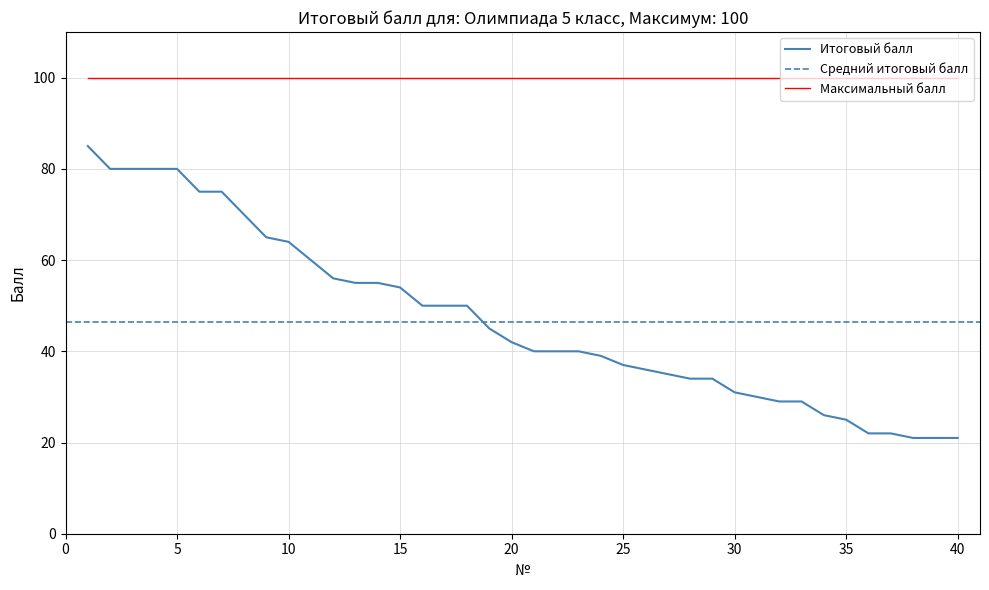

Read the Максимальный балл value at 22.

100